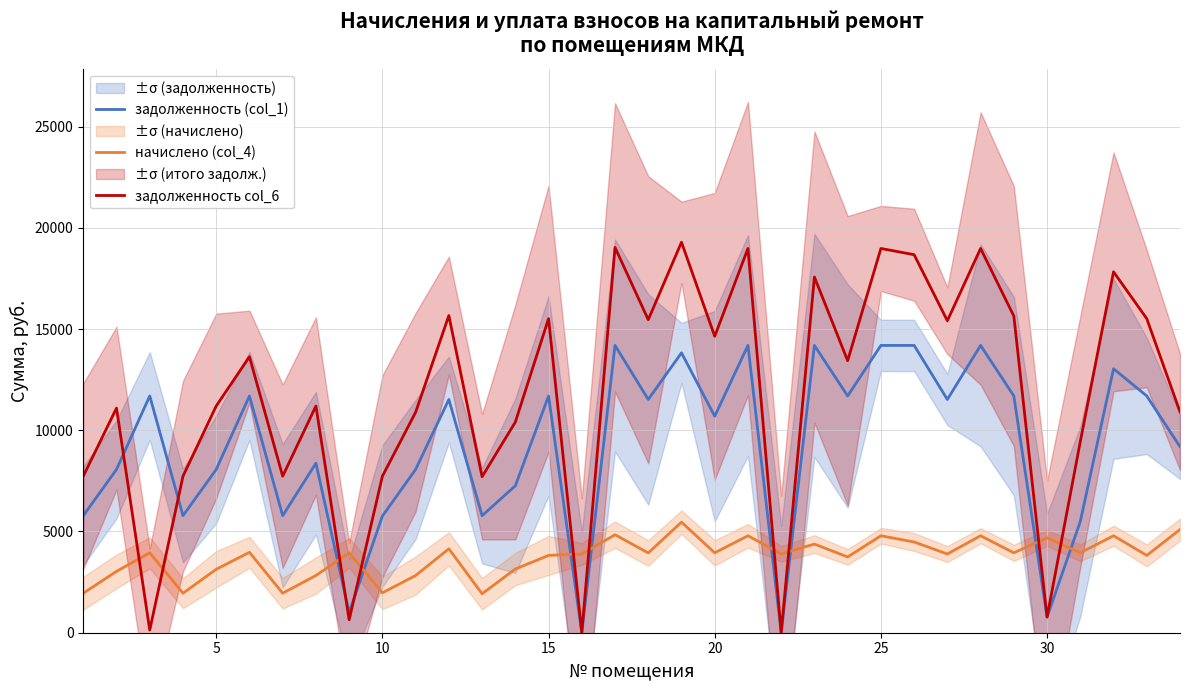

Reading right to left, extract all data points from this chart.

задолженность (col_1): 9188.8	11692.8	13036.0	5492.8	773.0	11692.8	14188.8	11520.0	14188.8	14188.8	11692.8	14188.8	0.0	14188.8	10692.8	13824.0	11520.0	14188.8	0.0	11692.8	7256.0	5779.2	11520.0	8064.0	5760.0	990.2	8371.2	5779.2	11692.8	8064.0	5779.2	11692.8	8064.0	5779.2
начислено (col_4): 5096.9	3817.9	4788.7	3946.3	4685.0	3946.3	4788.7	3888.0	4480.6	4788.7	3740.9	4377.8	3894.5	4788.7	3946.3	5461.7	3939.4	4840.1	3888.0	3817.9	3145.9	1924.8	4144.8	2824.3	1969.7	3946.3	2825.3	1950.5	3972.0	3132.5	1950.5	3946.3	3029.8	1950.5
задолженность col_6: 10908.7	15510.7	17824.7	9439.1	772.1	15639.1	18977.5	15408.0	18669.4	18977.5	13433.7	17566.6	0.0	18977.5	14639.1	19285.7	15459.4	19028.9	0.0	15510.7	10401.9	7704.0	15664.8	10888.3	7729.7	638.5	11196.5	7729.7	13631.1	11196.5	7729.7	129.8	11093.8	7729.7